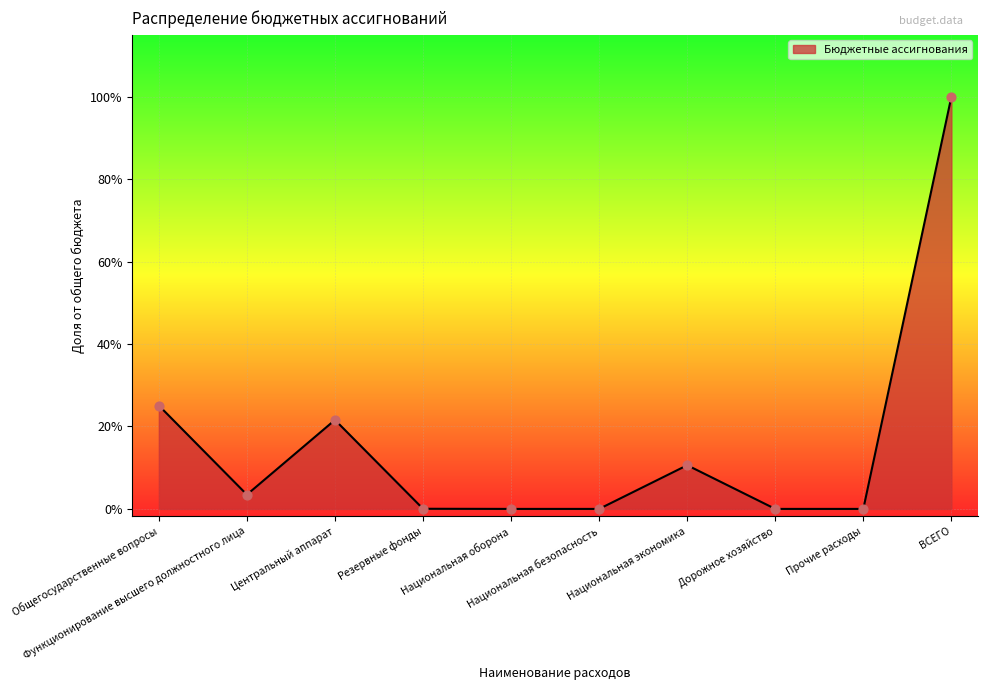

Which has a higher value, Функционирование высшего должностного лица or Национальная оборона?

Функционирование высшего должностного лица